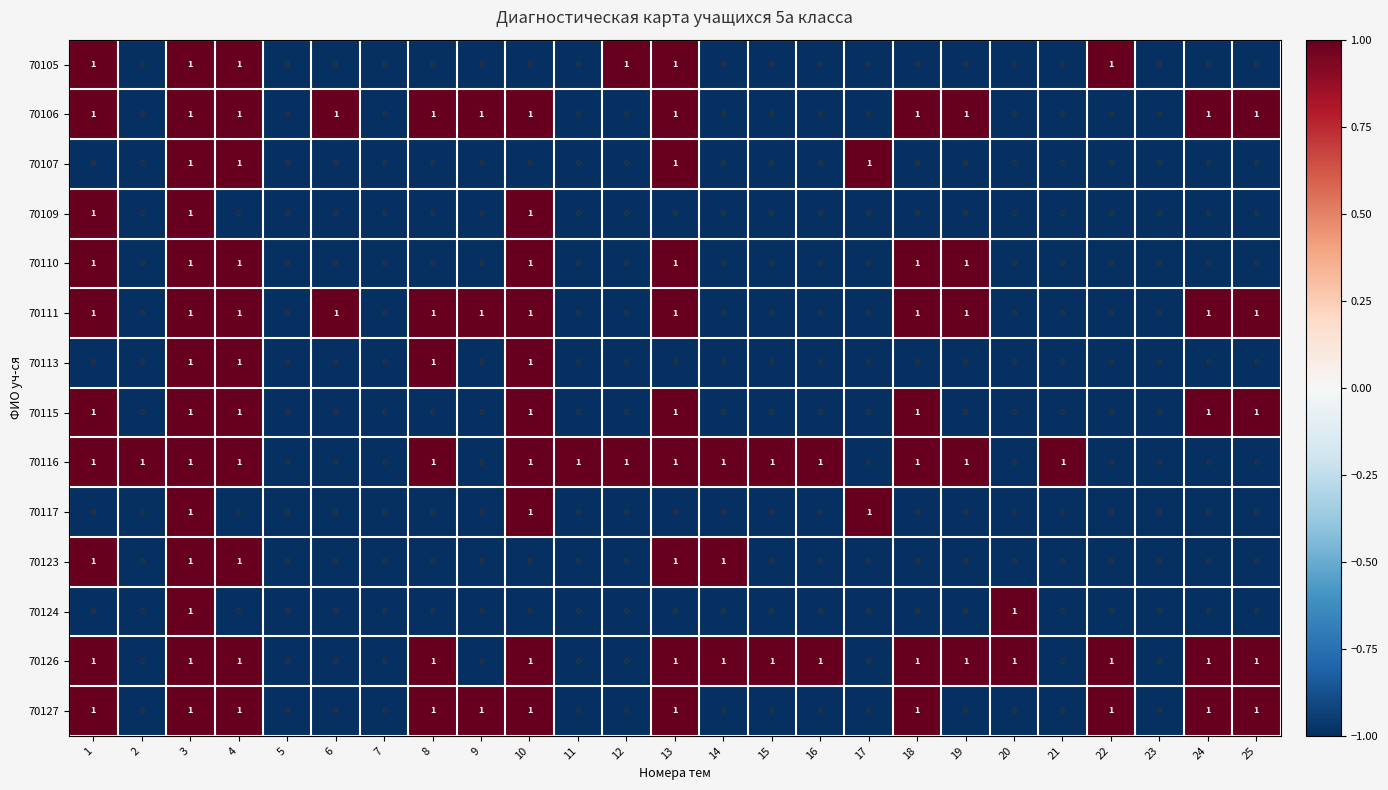

At which category is the sum across all series the highest?

3